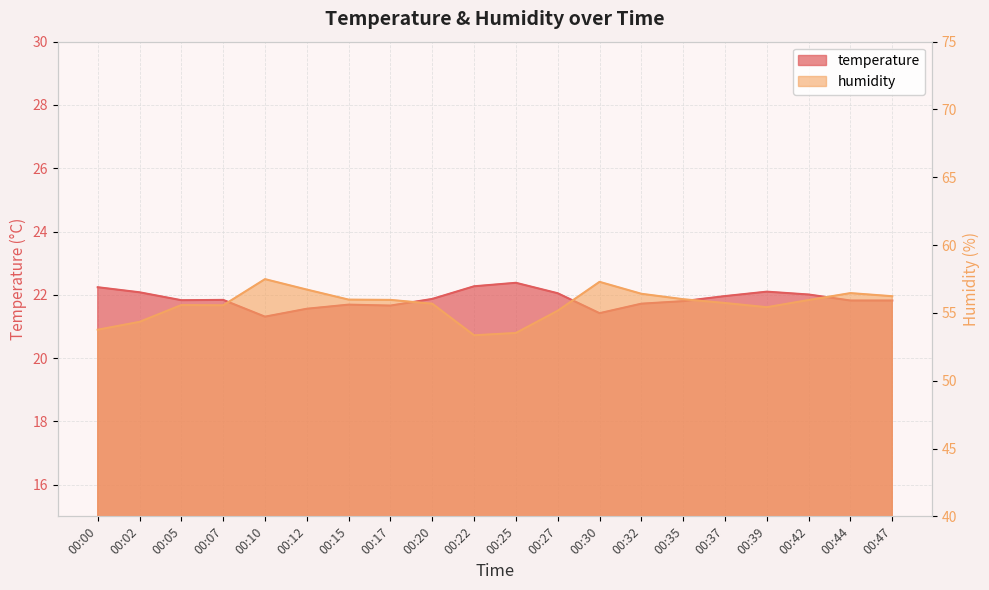

What is the value of the humidity_line point at the 15th from the left?

56.0